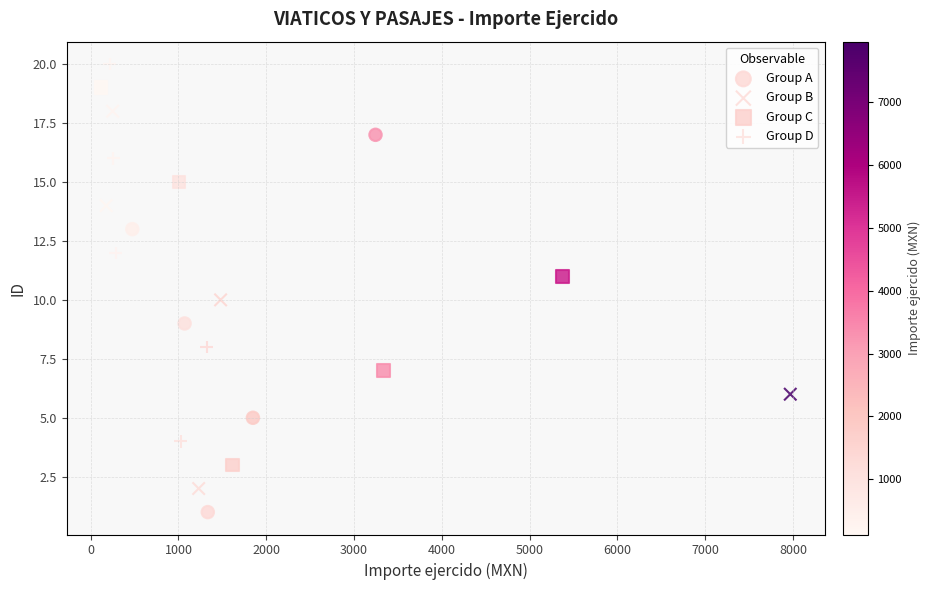

What are all the series names shown in the legend?

Group A, Group B, Group C, Group D